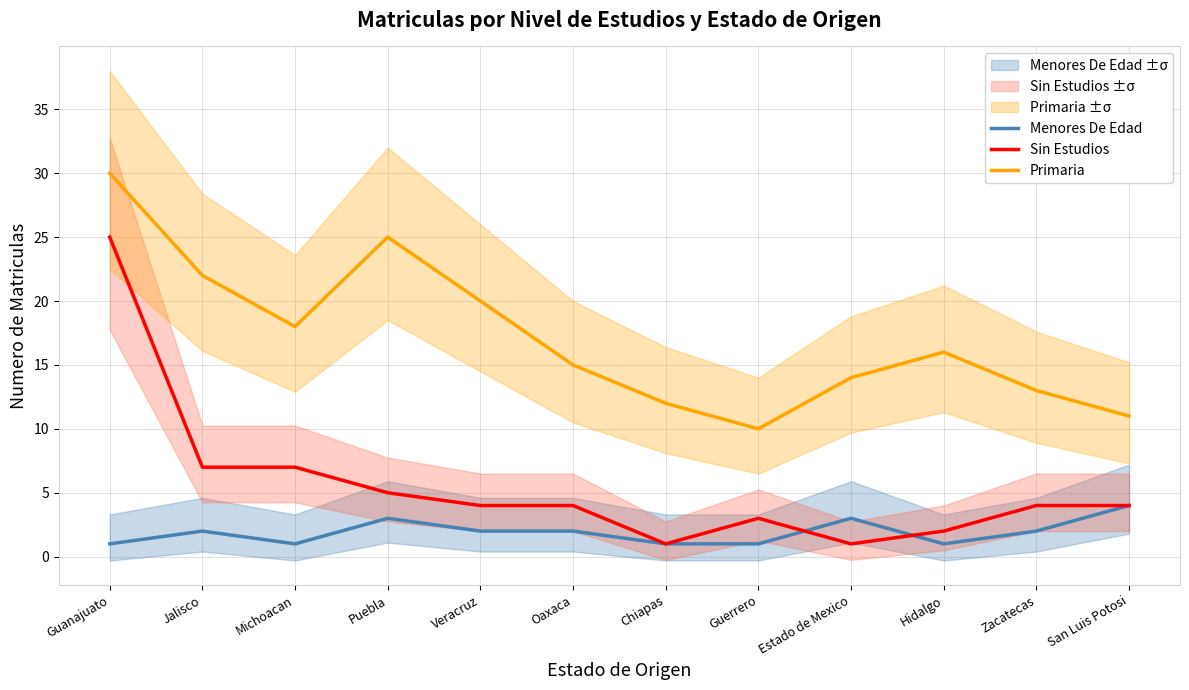

Which series changed the most between Guanajuato and Puebla?

Sin Estudios